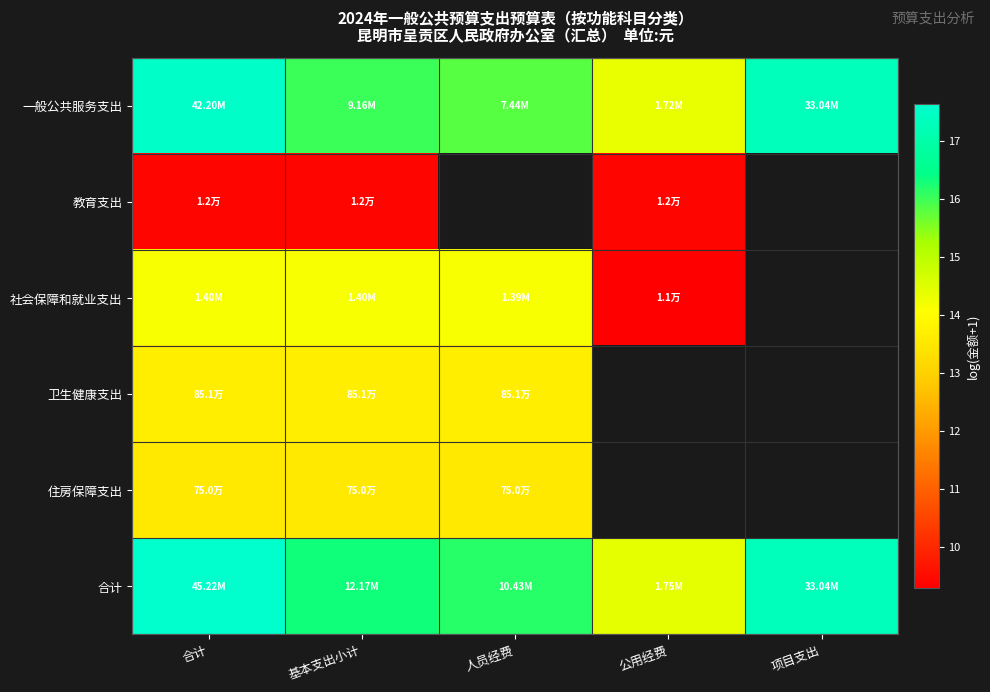

What value does the 合计 series have at 基本支出小计?

16.3